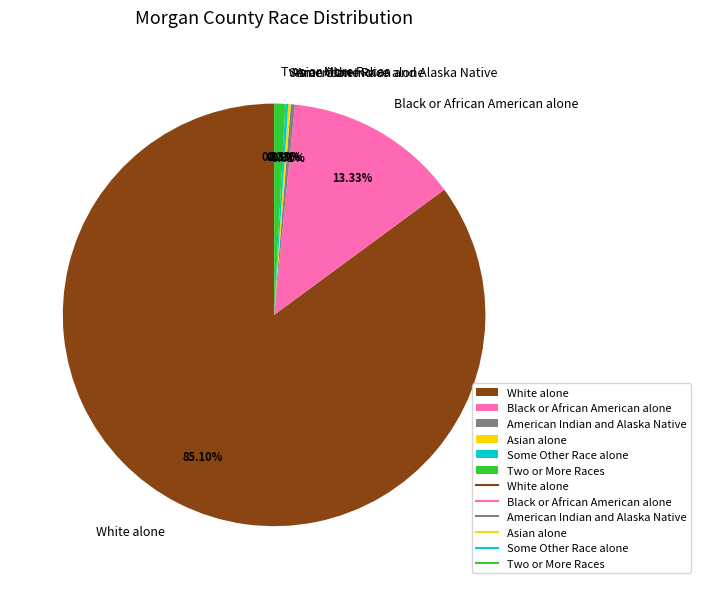

Which slice is the largest?

White alone